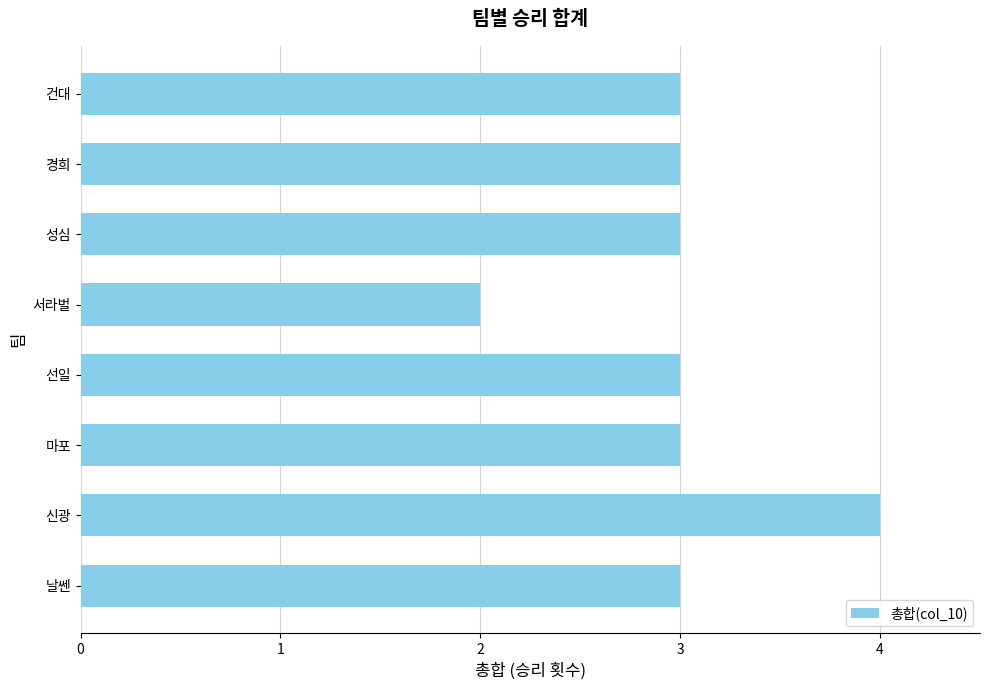

The chart shows a value of 1 at 선일. True or false?

False